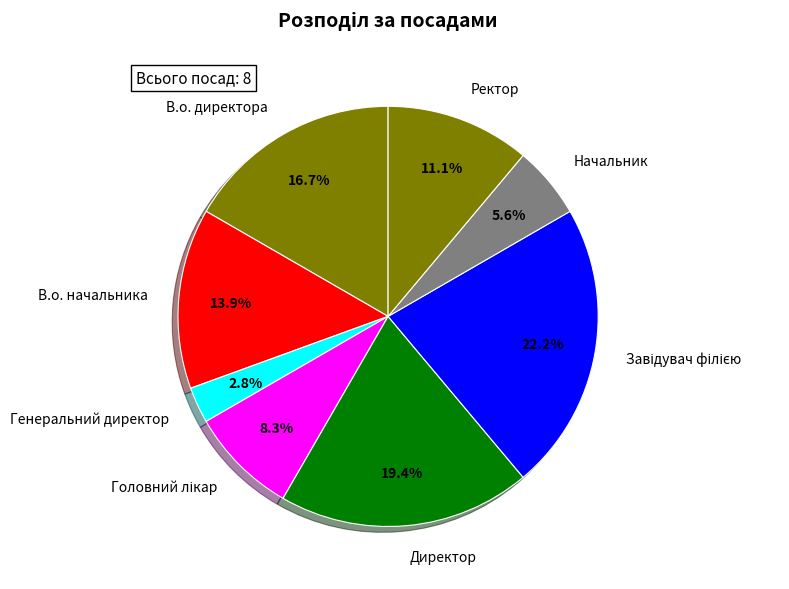

Does any single category account for the majority?

No